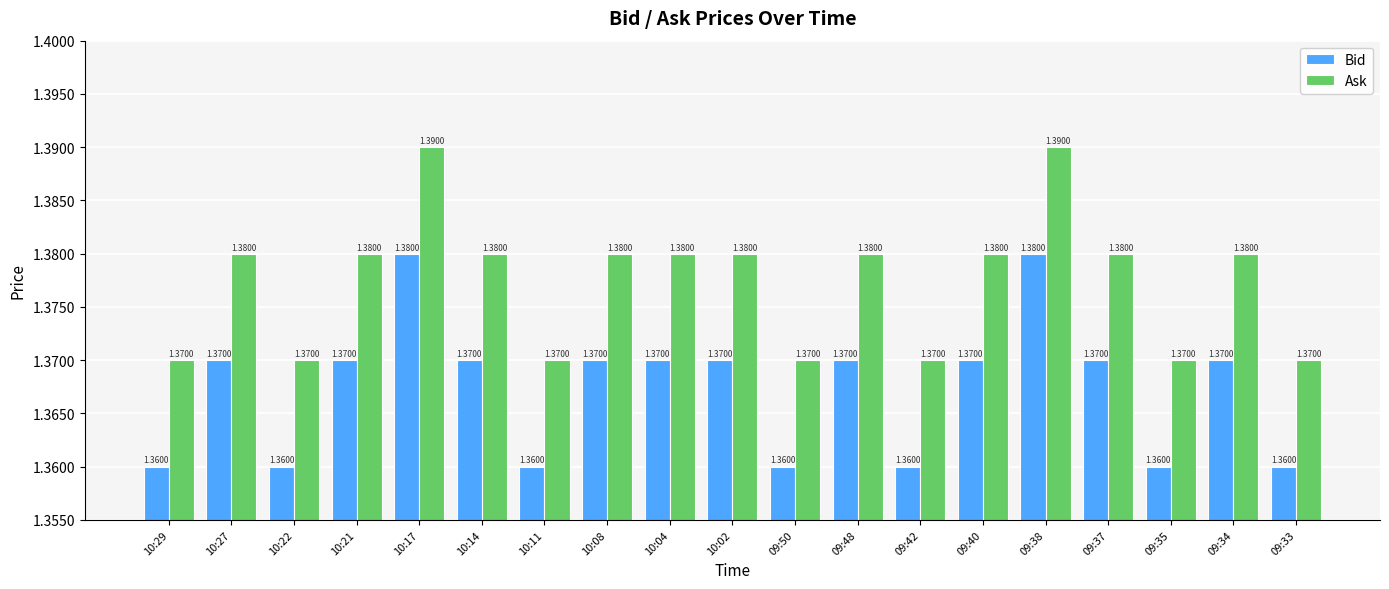

The Bid series shows 2.0 at 09:38. True or false?

False